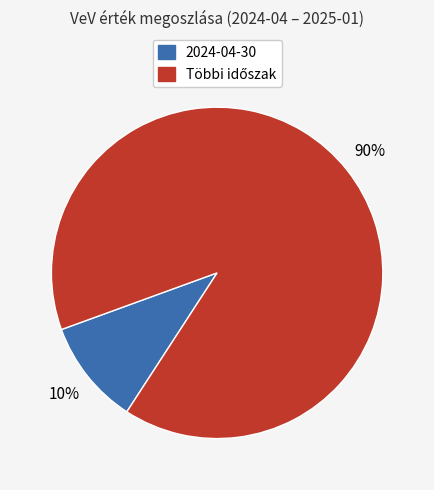

Does any single category account for the majority?

Yes